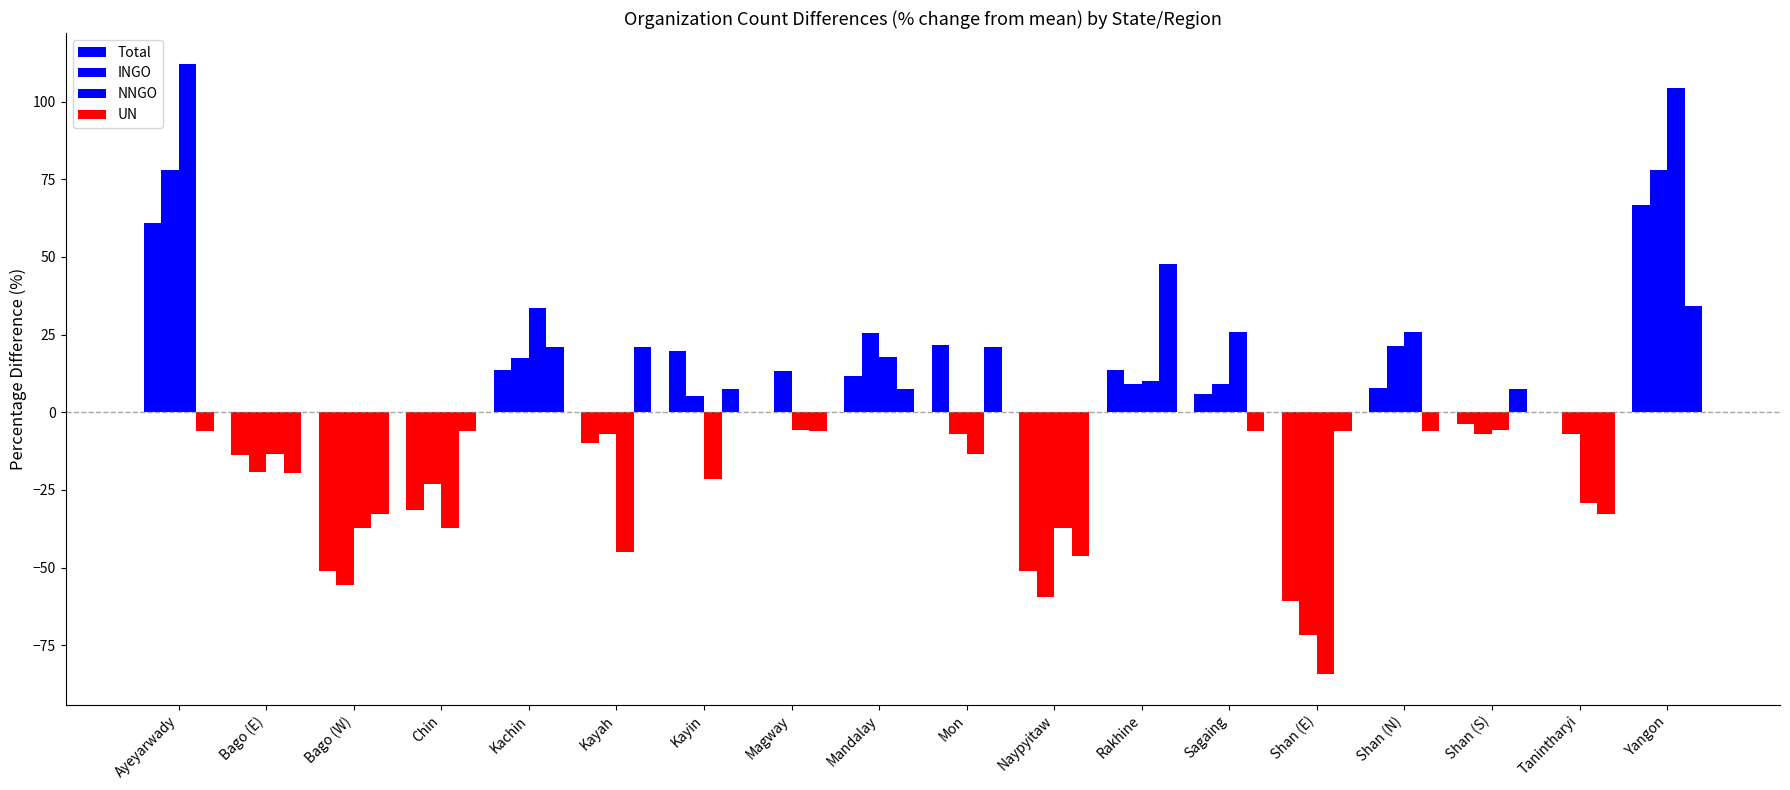

How many groups of bars are there?

18